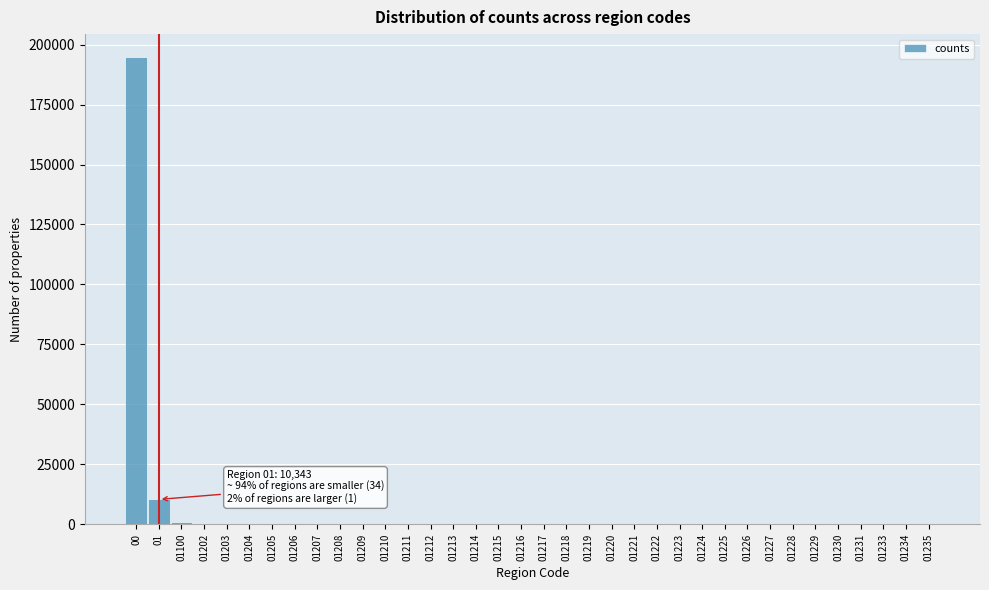

What is the sum of all values?

208893